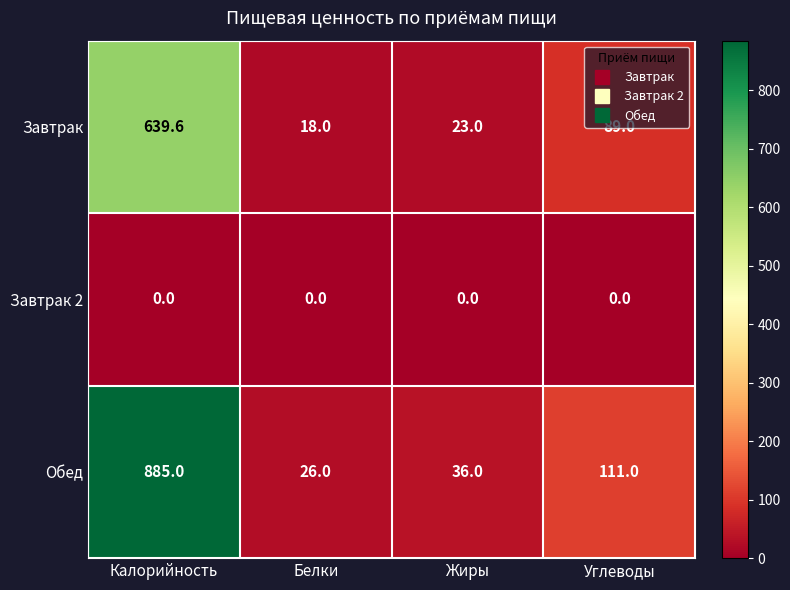

Which series has the largest range (max minus min)?

Обед